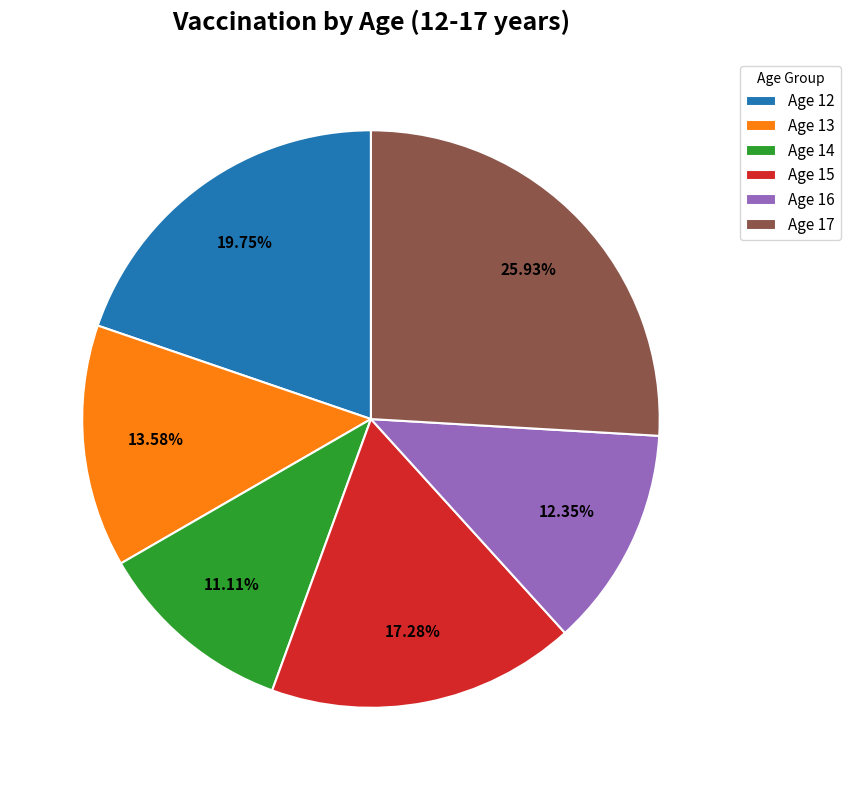

Rank the categories by value from highest to lowest.

Age 17, Age 12, Age 15, Age 13, Age 16, Age 14